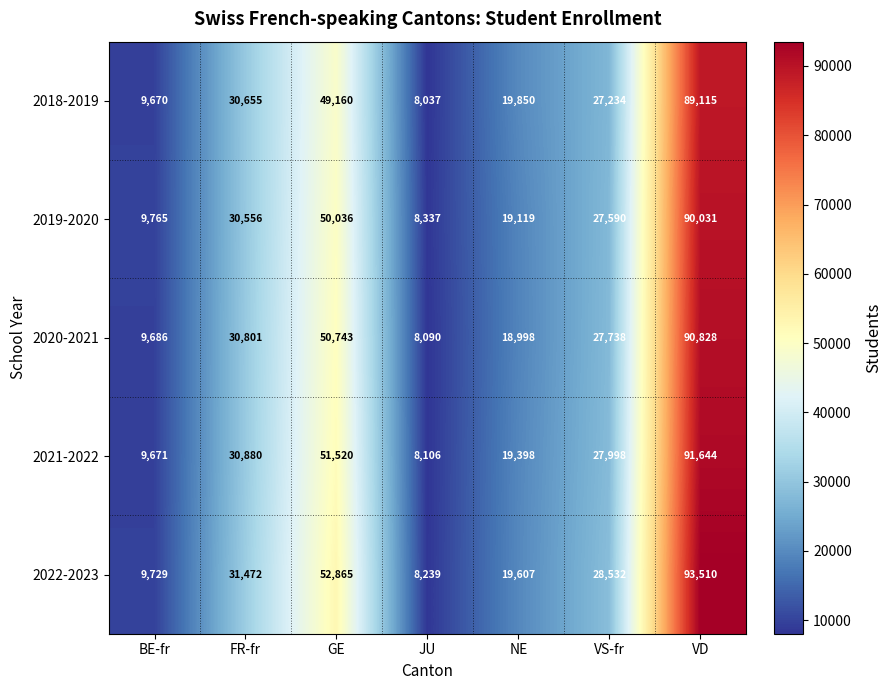

Rank the series by their maximum value, from highest to lowest.

2022-2023, 2021-2022, 2020-2021, 2019-2020, 2018-2019